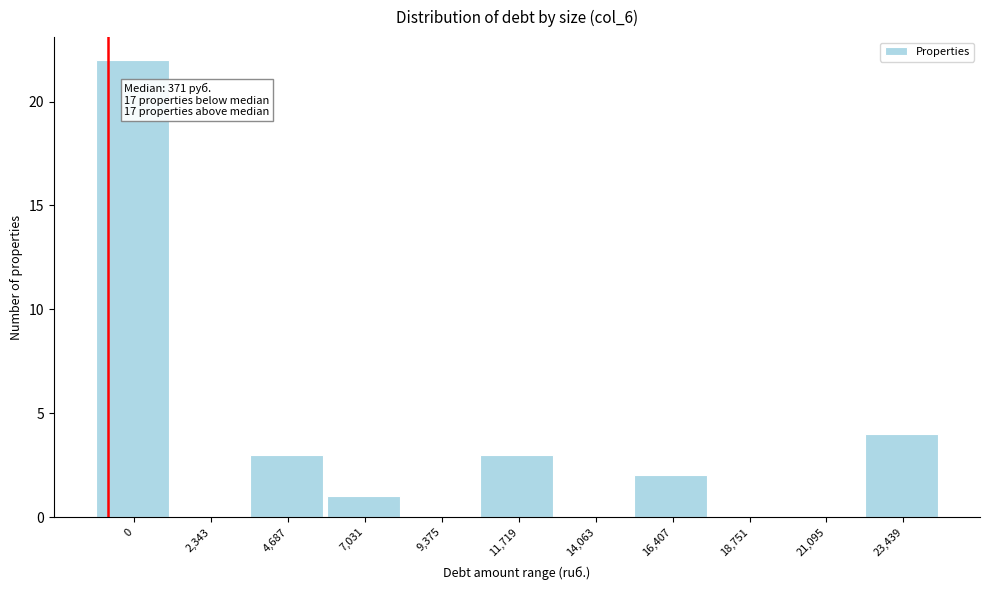

Reading left to right, list all the values displayed in this chart.

0=22	2,343=0	4,687=3	7,031=1	9,375=0	11,719=3	14,063=0	16,407=2	18,751=0	21,095=0	23,439=4